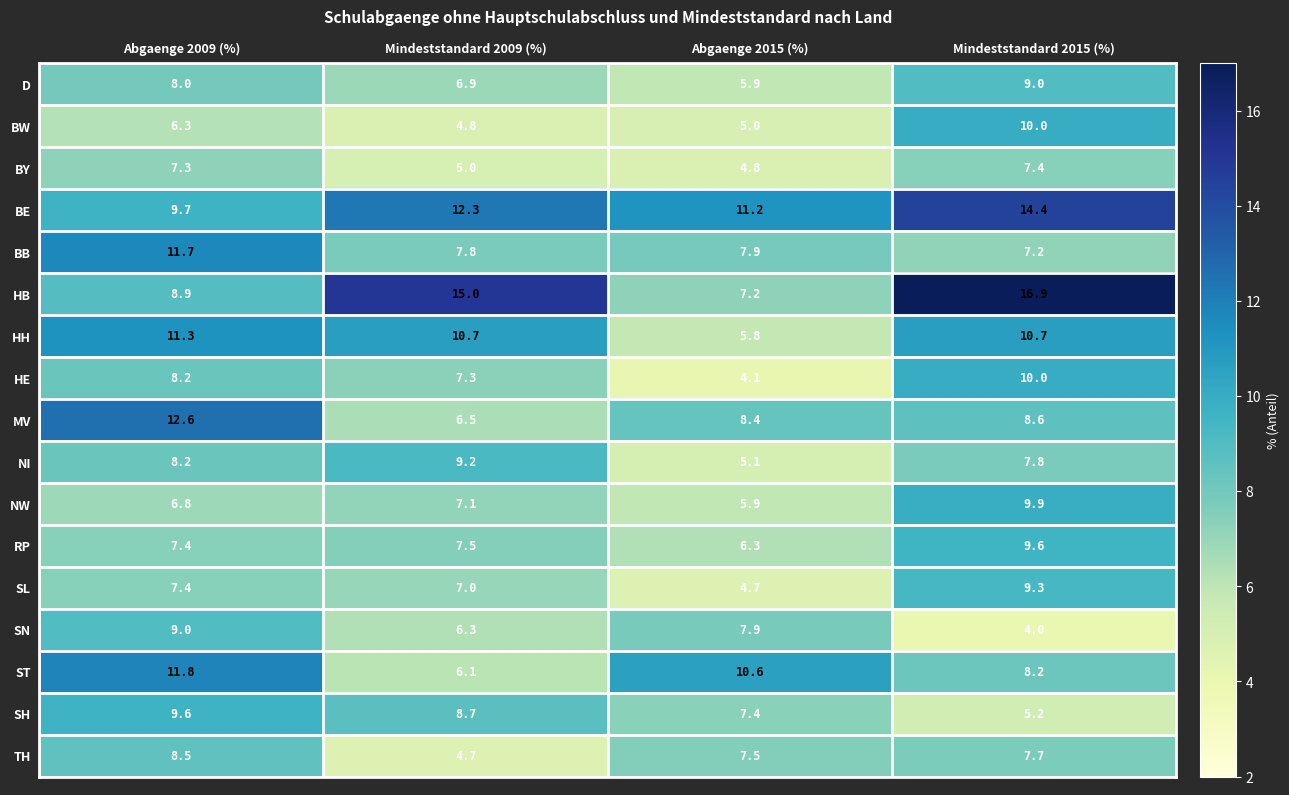

What is the average value of the MV series?

9.0